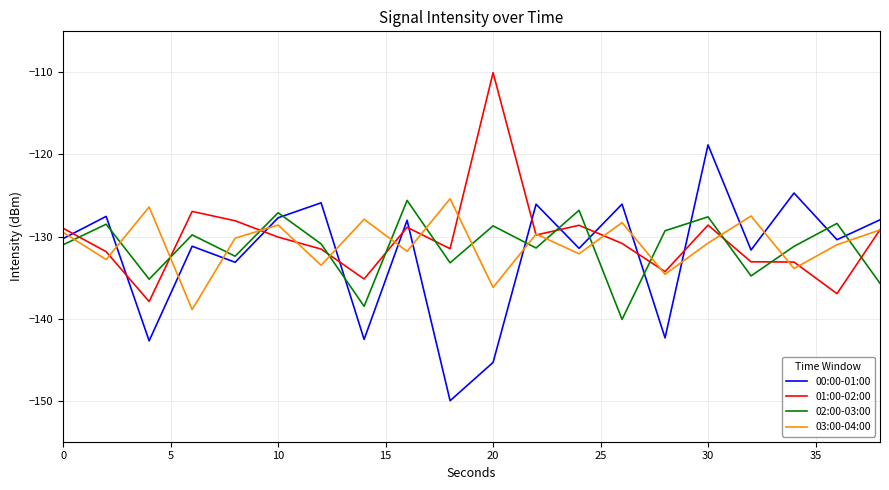

Which series ends up on top after the final intersection of 03:00-04:00 and 02:00-03:00?

03:00-04:00